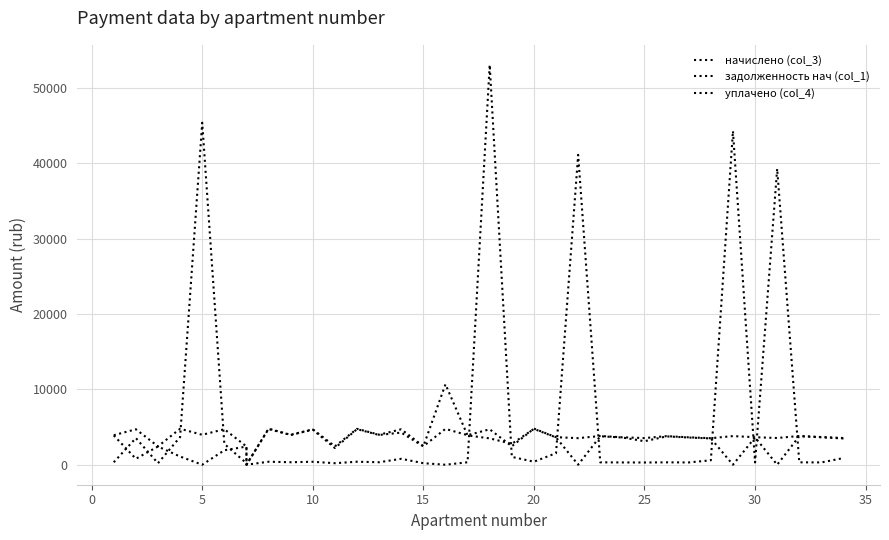

At which category is the sum across all series the highest?

18